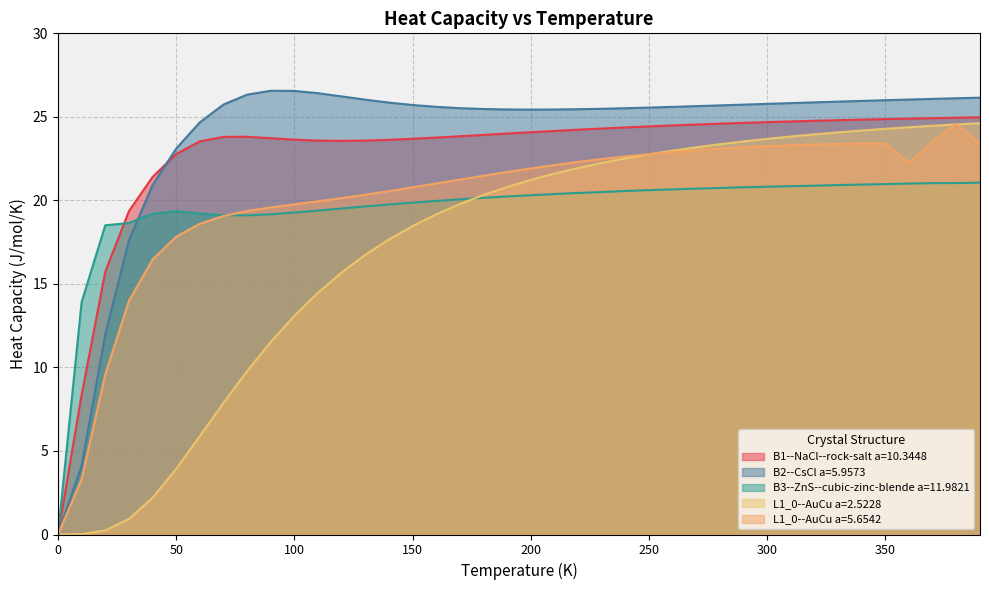

Which series has the largest range (max minus min)?

B2--CsCl a=5.9573